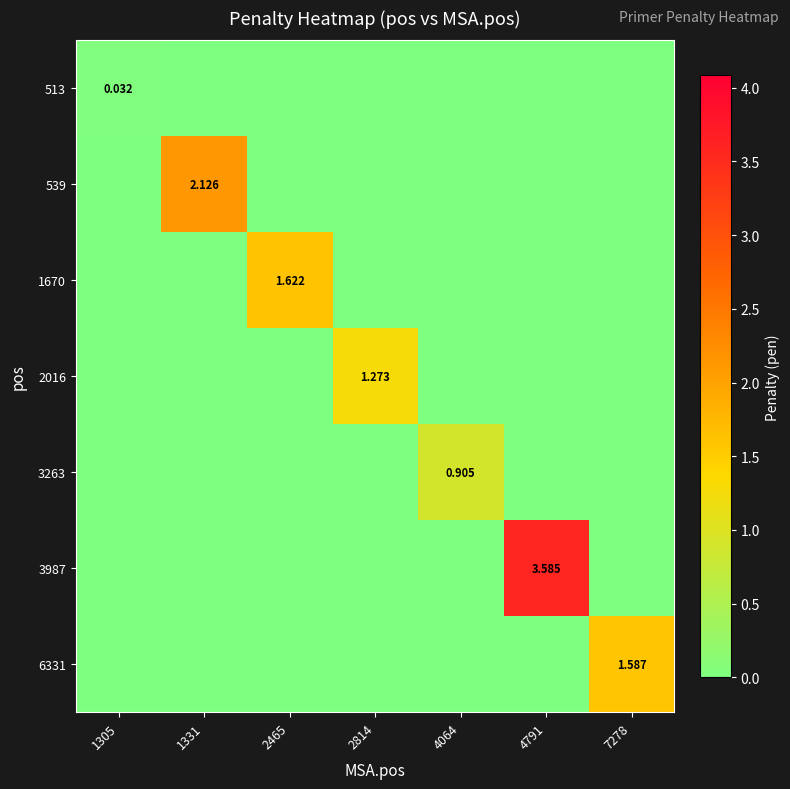

The 539 series shows 2.1 at 1331. True or false?

True